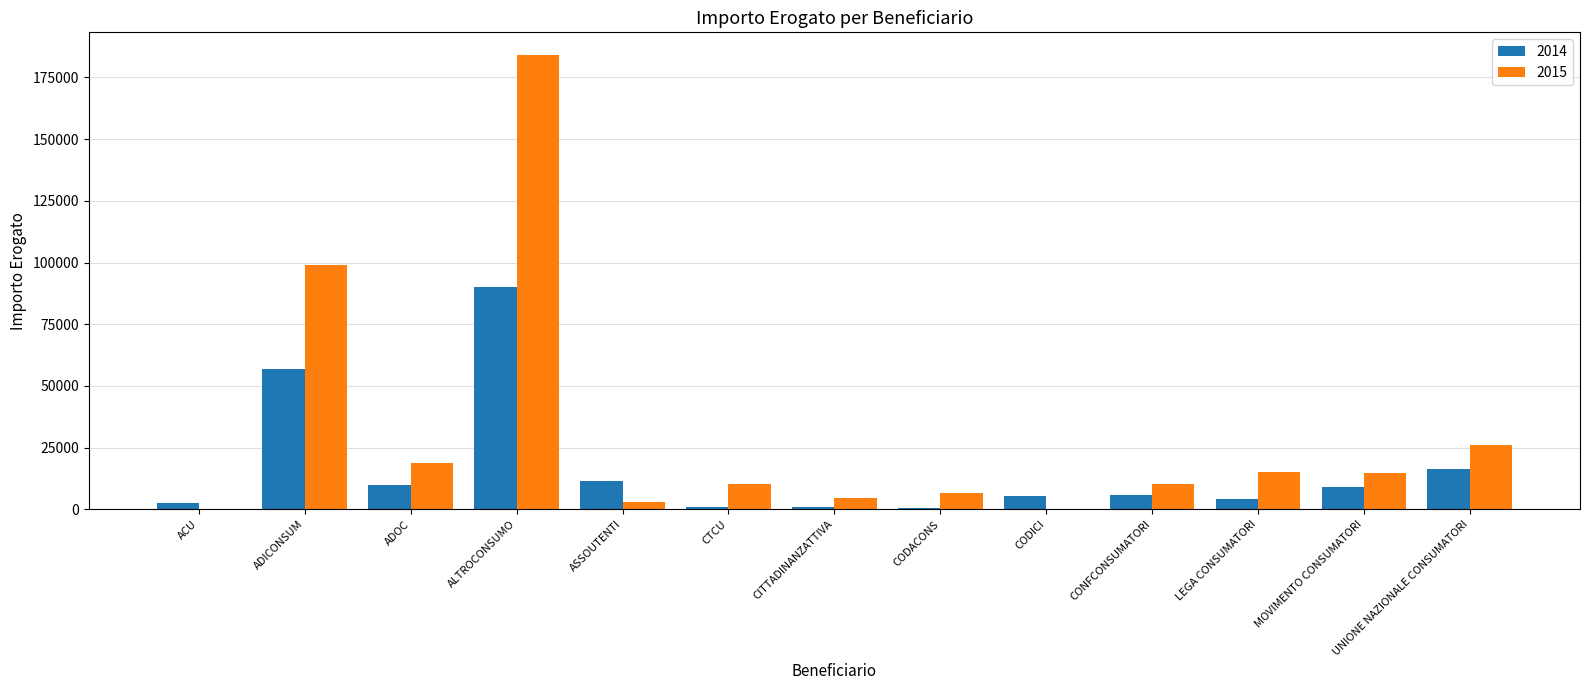

Which series has the largest total across all categories?

2015